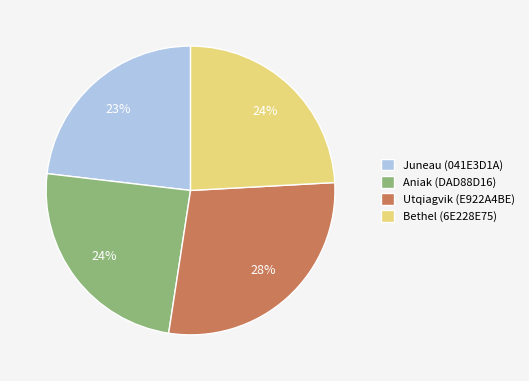

To the nearest percent, what percentage of the pie is Juneau (041E3D1A)?

23%